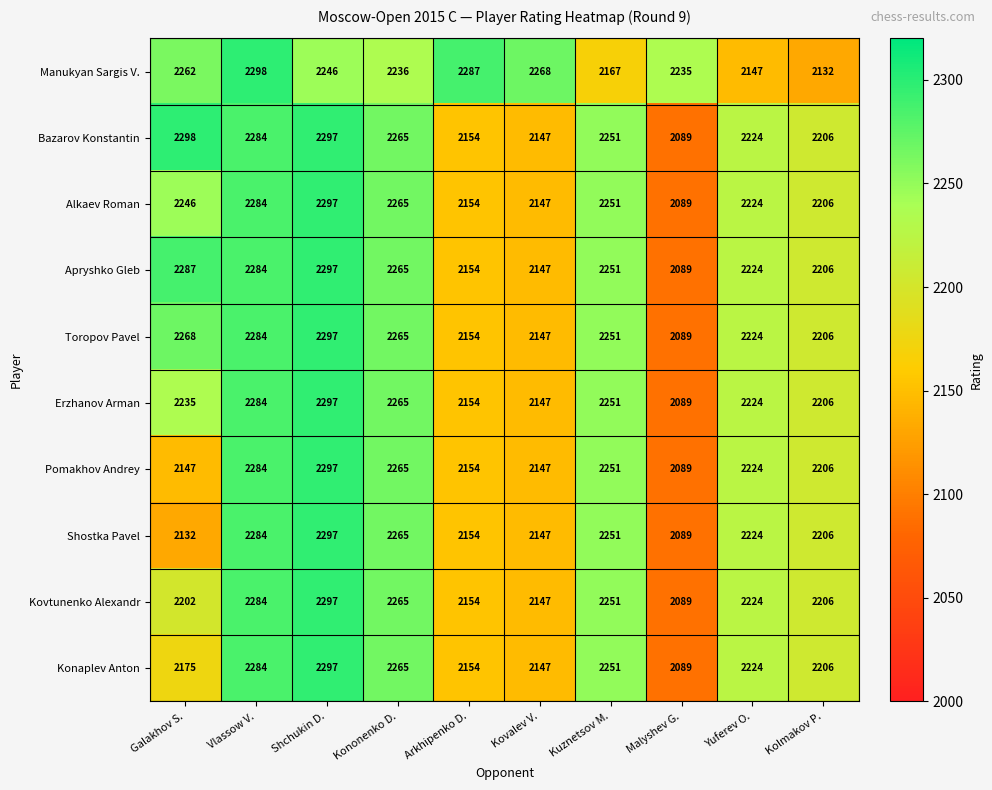

What is the spread (max minus min) of values at Vlassow V.?

14